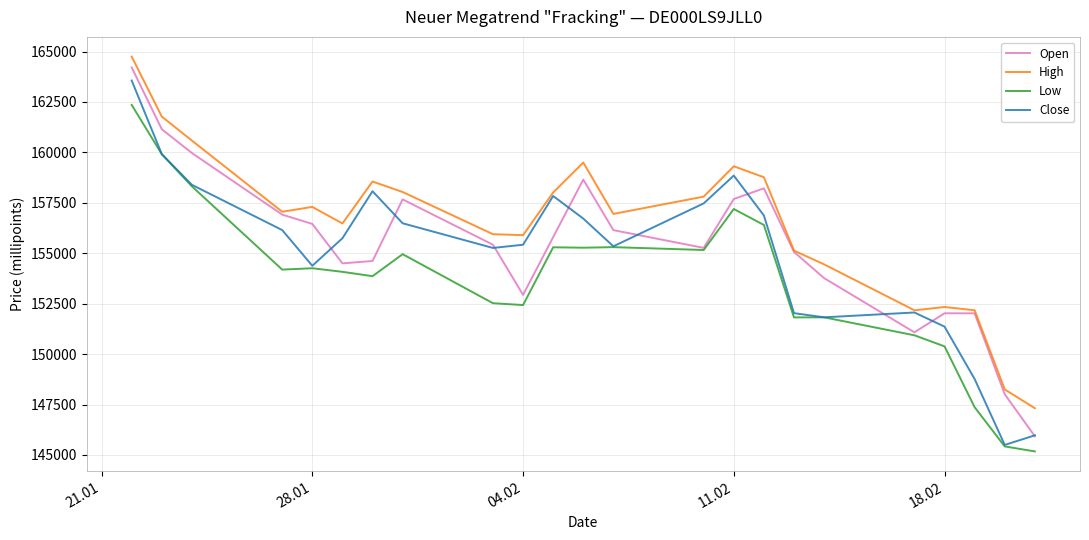

Which series has the largest total across all categories?

High